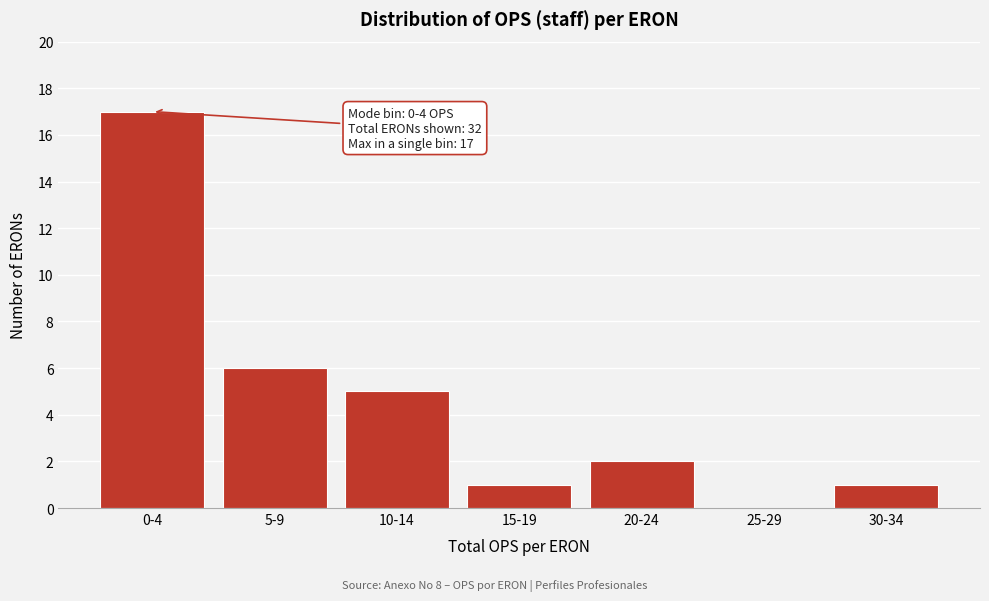

Reading left to right, what are all the values shown in this chart?

0-4=17	5-9=6	10-14=5	15-19=1	20-24=2	25-29=0	30-34=1